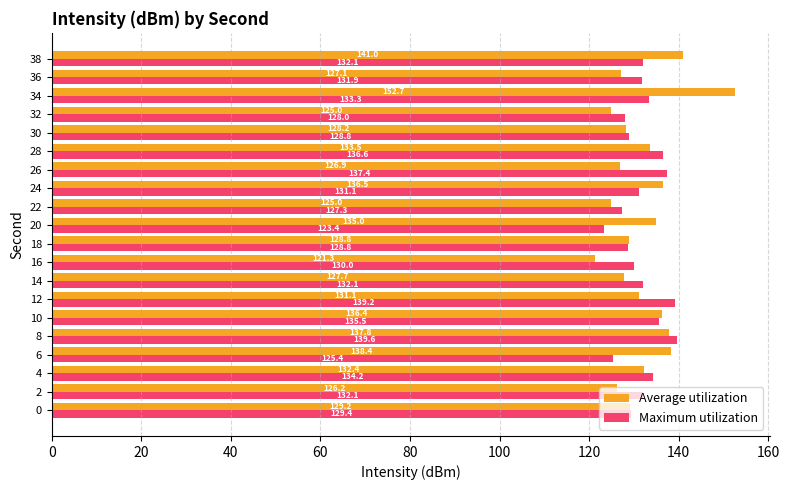

What value does the Average utilization series have at 6?

138.4